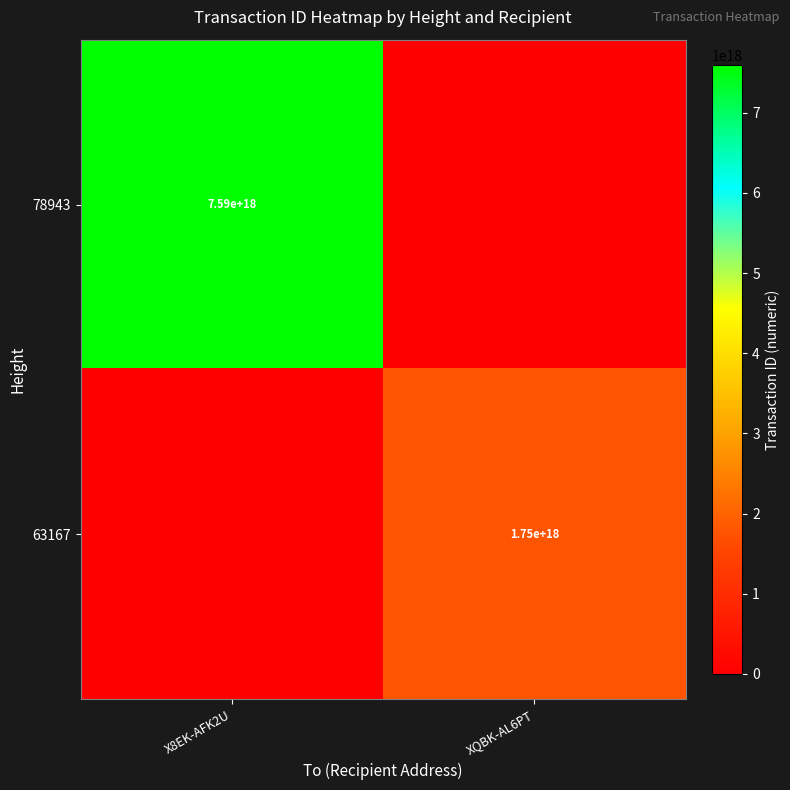

Is it true that 63167 equals 838989304338485248 at XQBK-AL6PT?

False